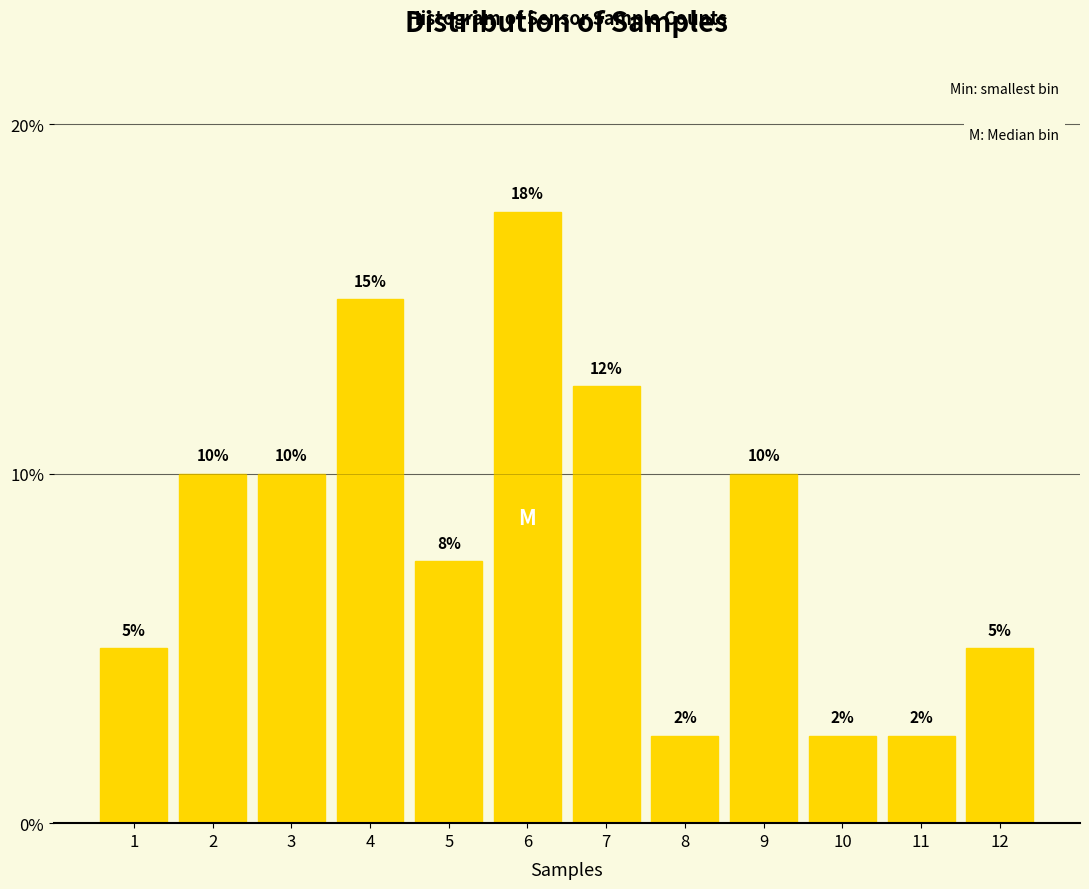

The value at 6 is 26.6. True or false?

False